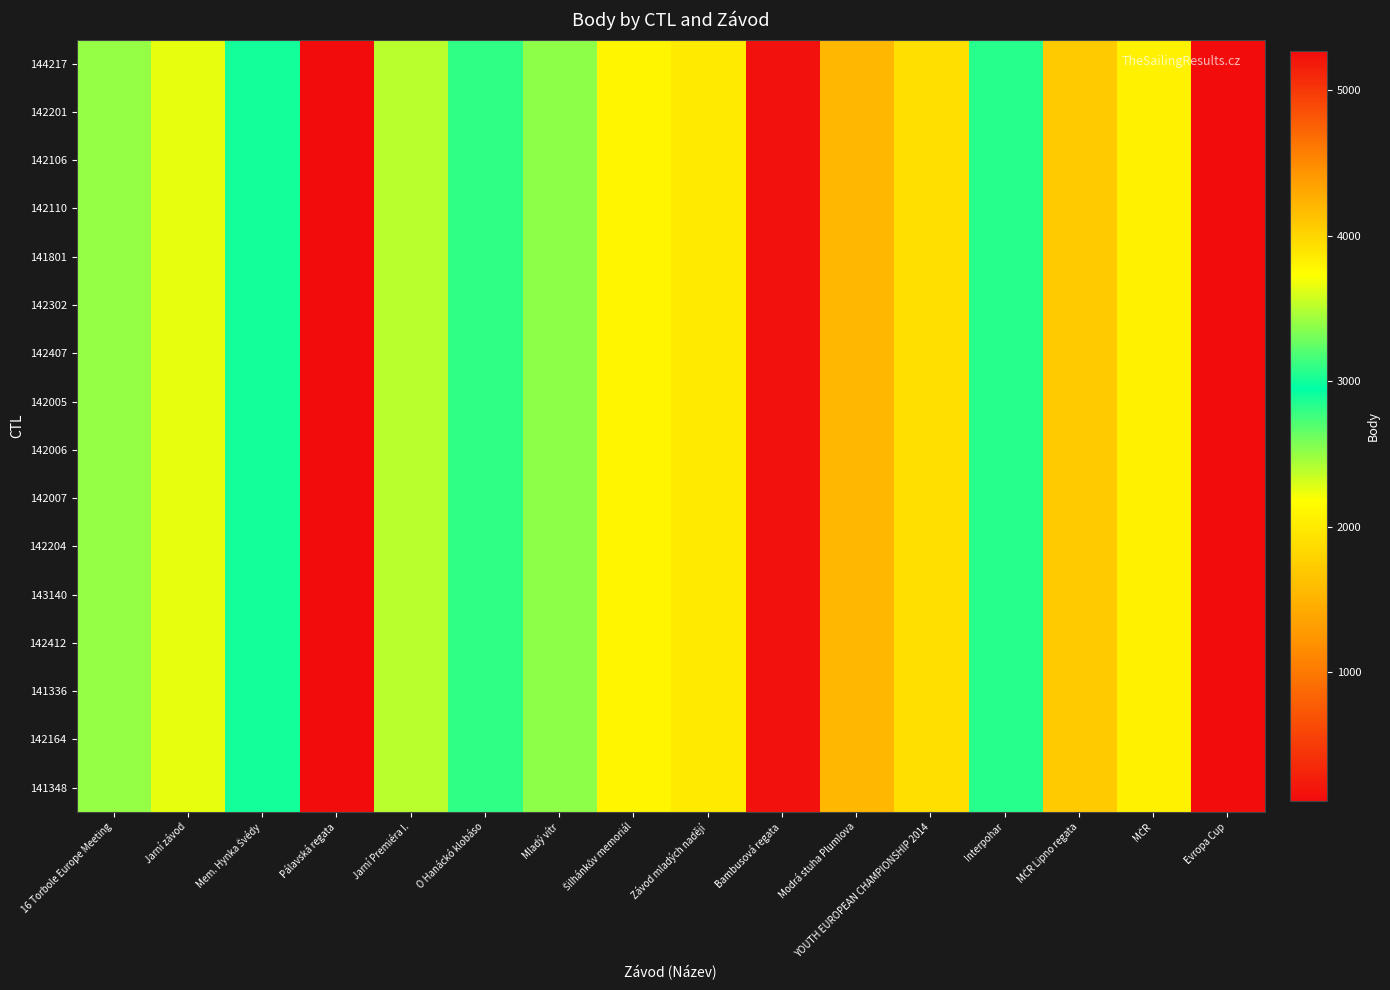

At 16 Torbole Europe Meeting, list the series in order from largest to smallest.

144217, 142201, 142106, 142110, 141801, 142302, 142407, 142005, 142006, 142007, 142204, 143140, 142412, 141336, 142164, 141348